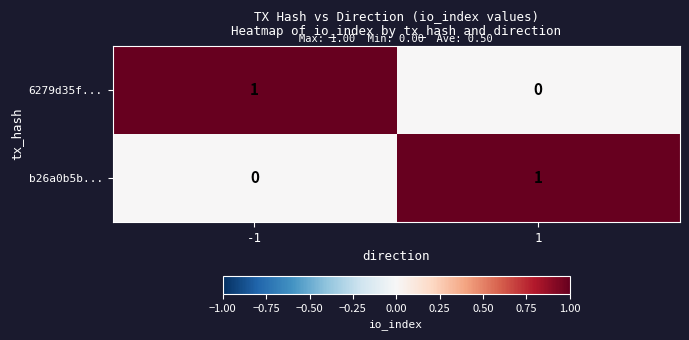

Reading left to right, extract all data points from this chart.

6279d35f...: -1=1	1=0
b26a0b5b...: -1=0	1=1